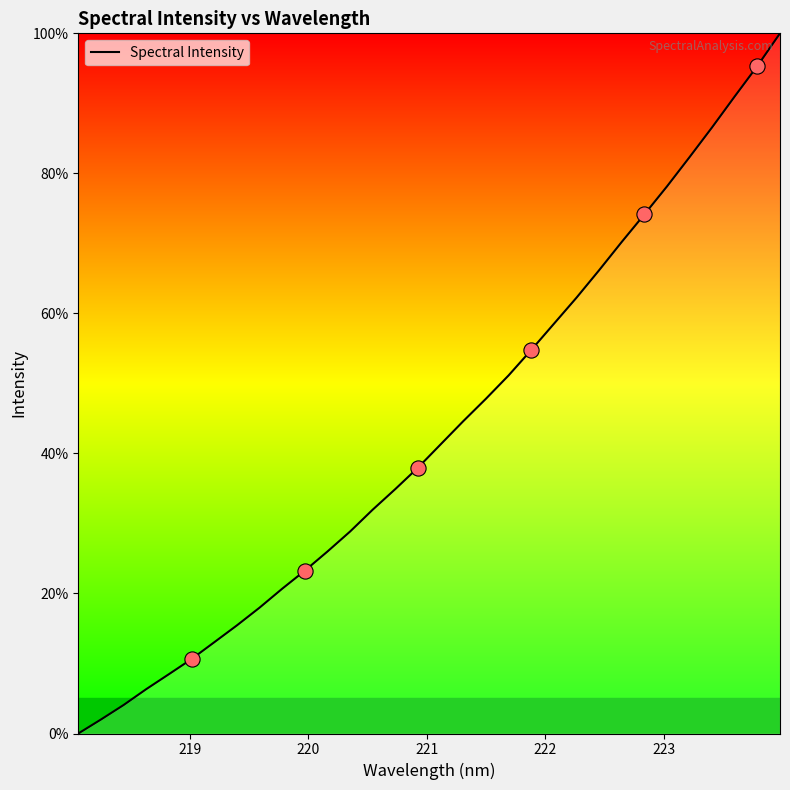

What is the difference between the maximum and minimum values?

100.0